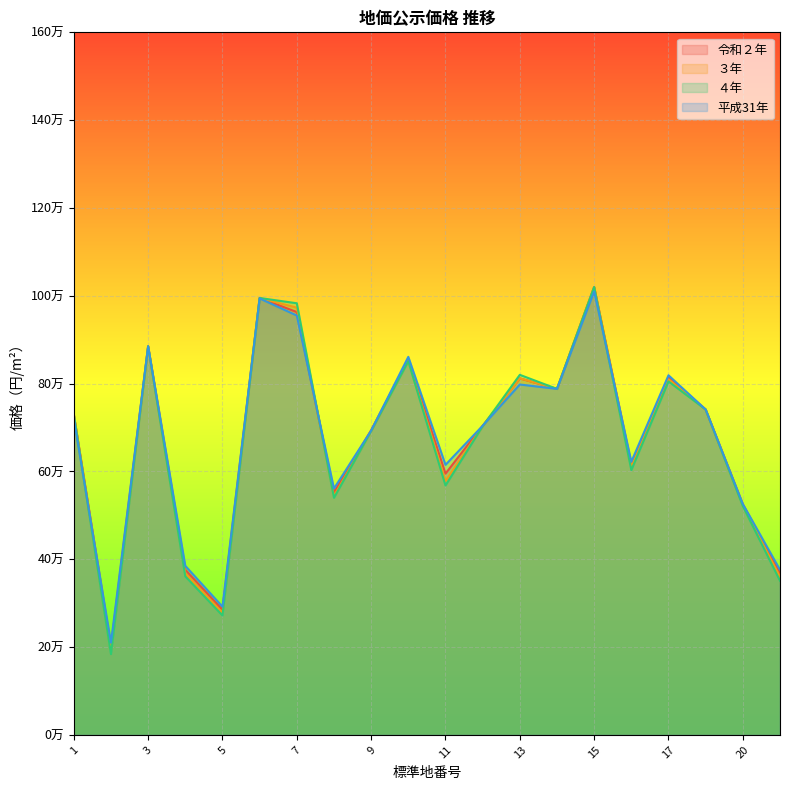

Is it true that ４年 equals 119422 at 1?

False